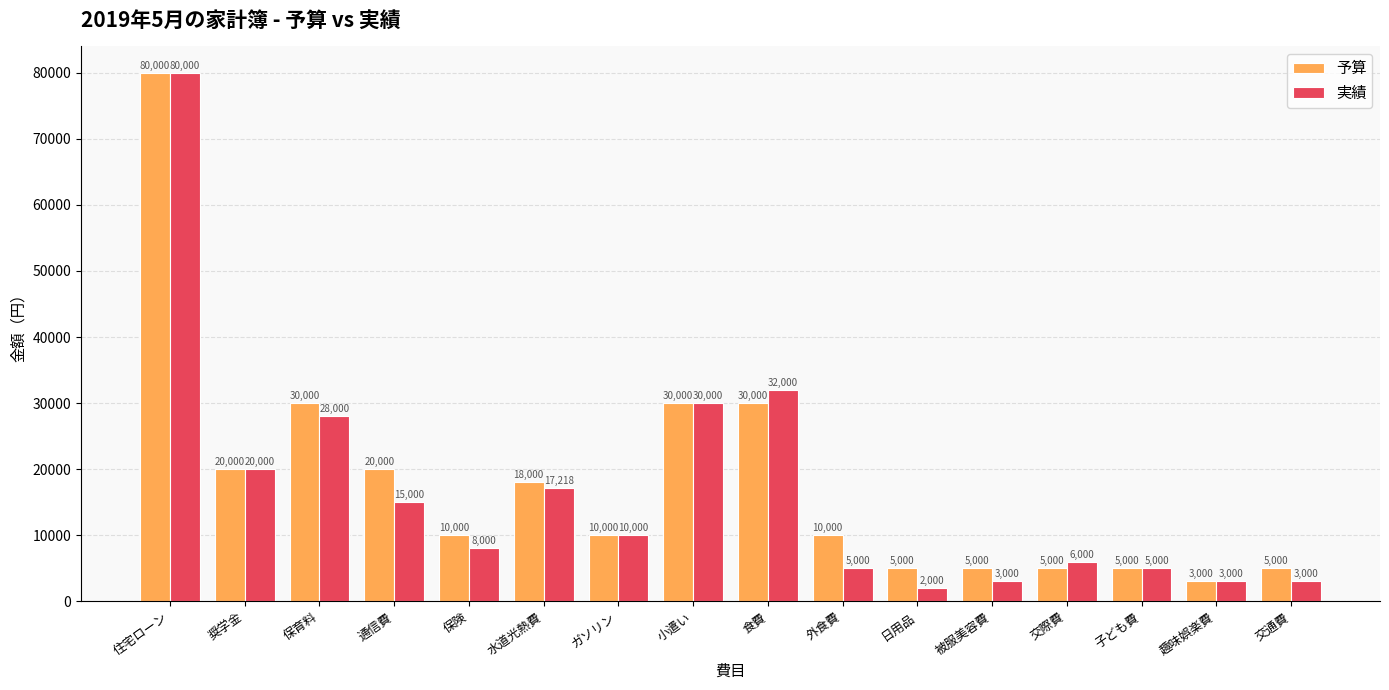

What is the difference between the maximum and minimum values in the 実績 series?

78000